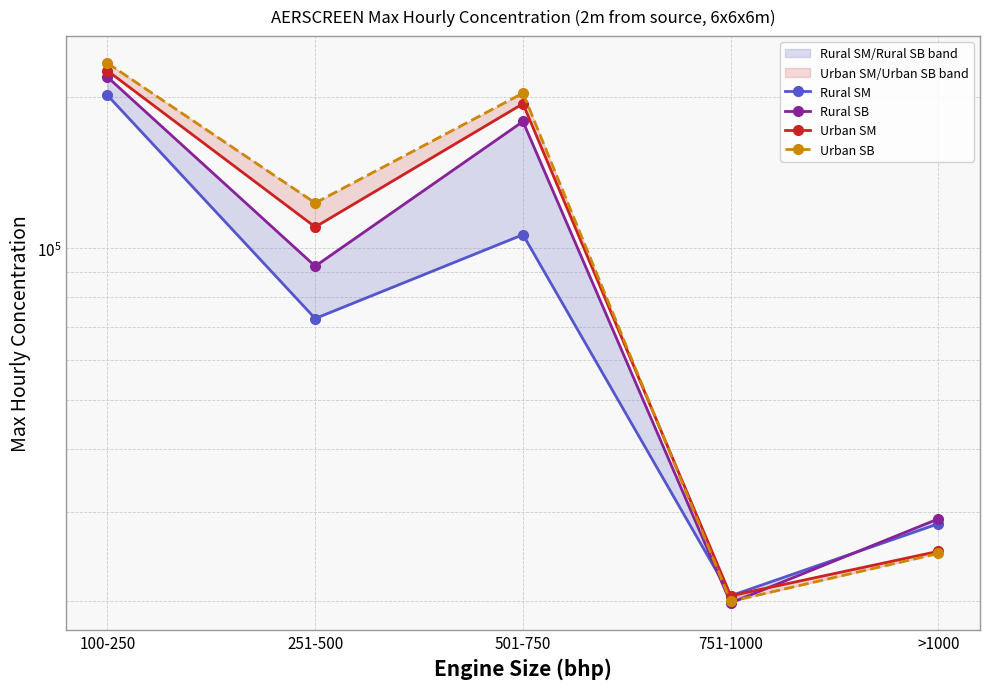

The Rural SM series shows 125129 at 100-250. True or false?

False